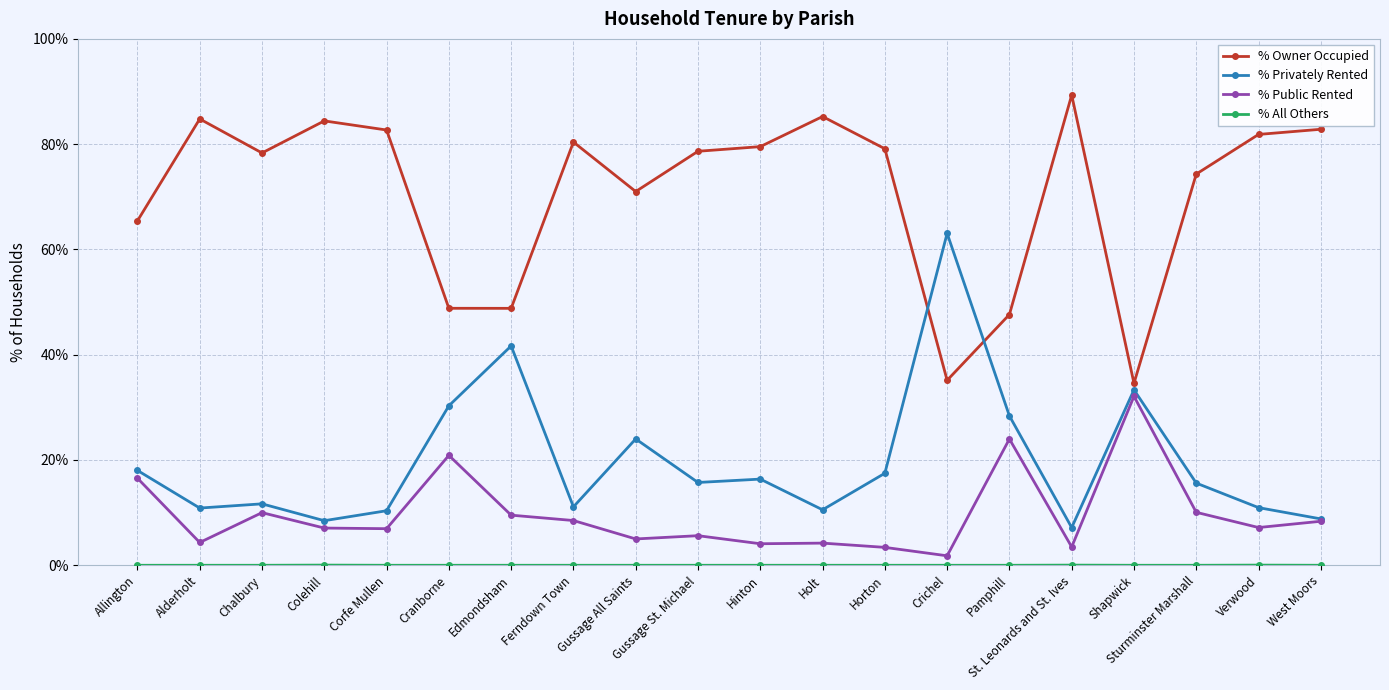

What is the approximate value of % Public Rented at Horton?

3.4